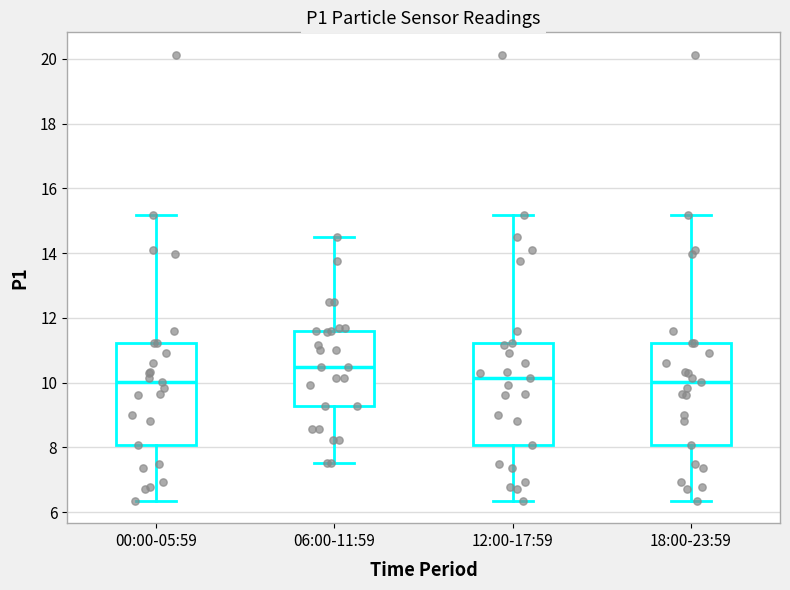

Reading left to right, transcribe this box plot: for each box, give where its median line is, the range the box spans, and where its two whiskers end, as read against the y-axis. The values are not printed on the chart, so give them approximately, as read against the axis.

00:00-05:59: median 10.0, box 8.0 to 11.2, whiskers 6.4 to 15.2
06:00-11:59: median 10.4, box 9.2 to 11.6, whiskers 7.6 to 14.6
12:00-17:59: median 10.2, box 8.0 to 11.2, whiskers 6.4 to 15.2
18:00-23:59: median 10.0, box 8.0 to 11.2, whiskers 6.4 to 15.2